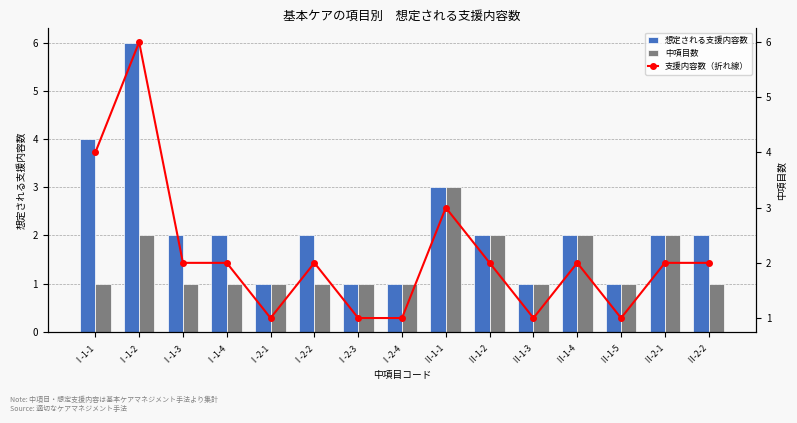

At how many categories does at least one series exceed 4?

1